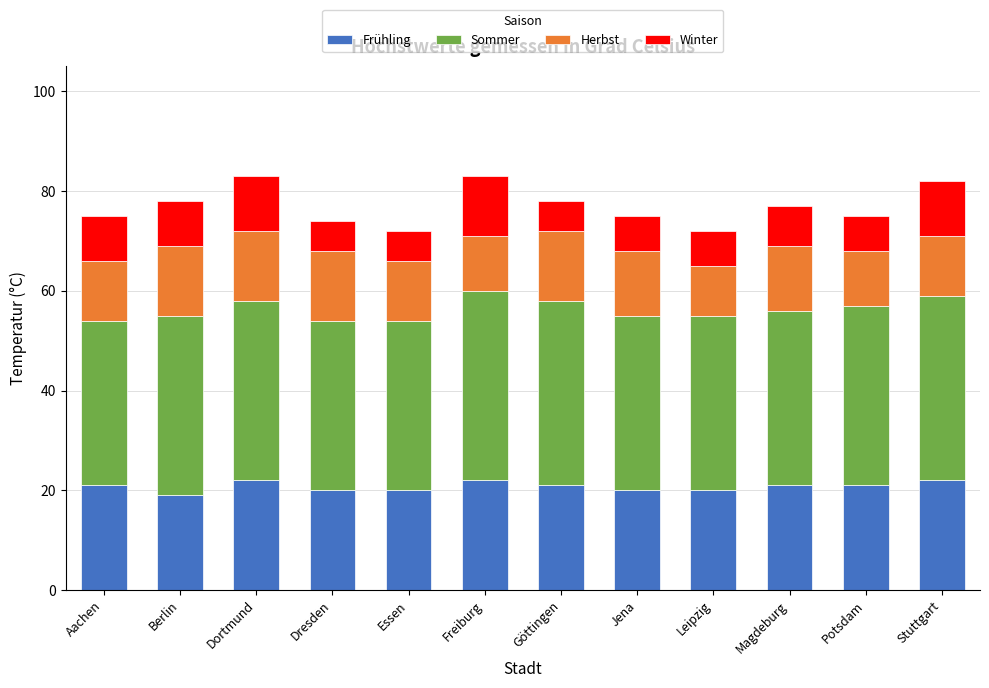

What is the total value across all series at Jena?

75